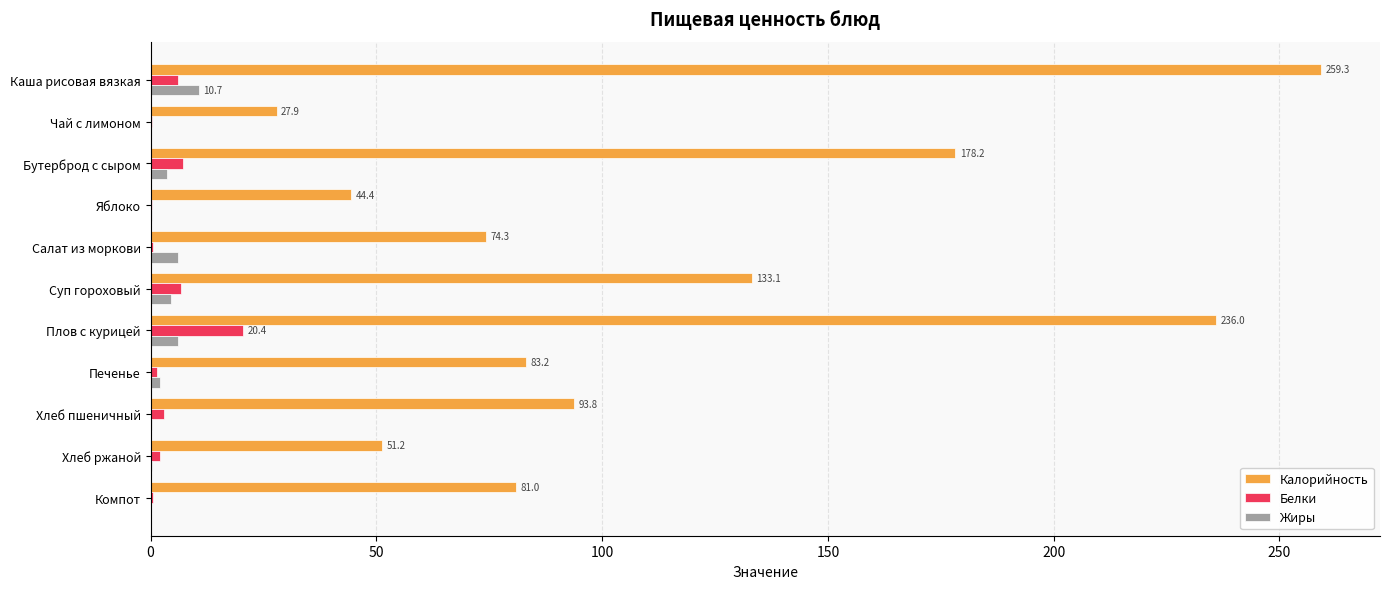

Which series has the largest total across all categories?

Калорийность